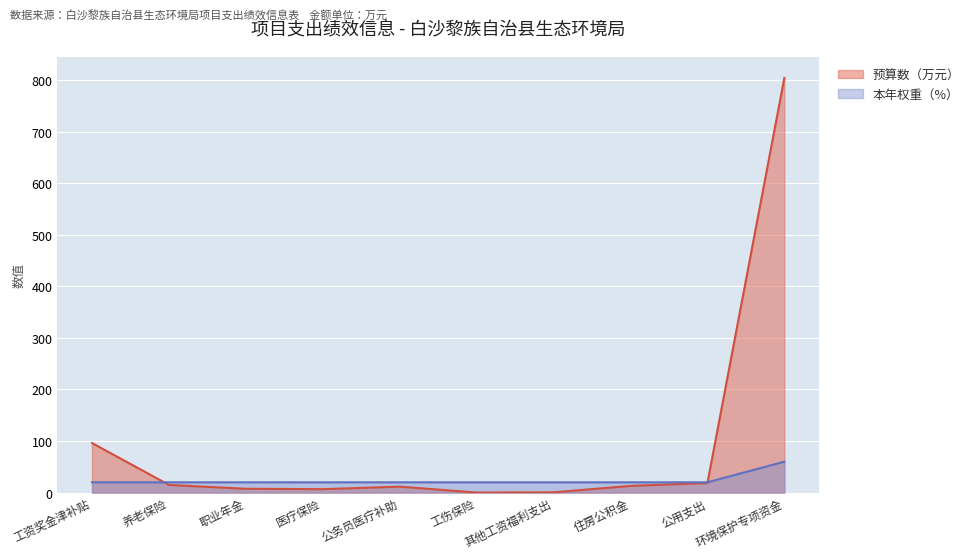

What is the average value of the 本年权重（%） series?

24.0